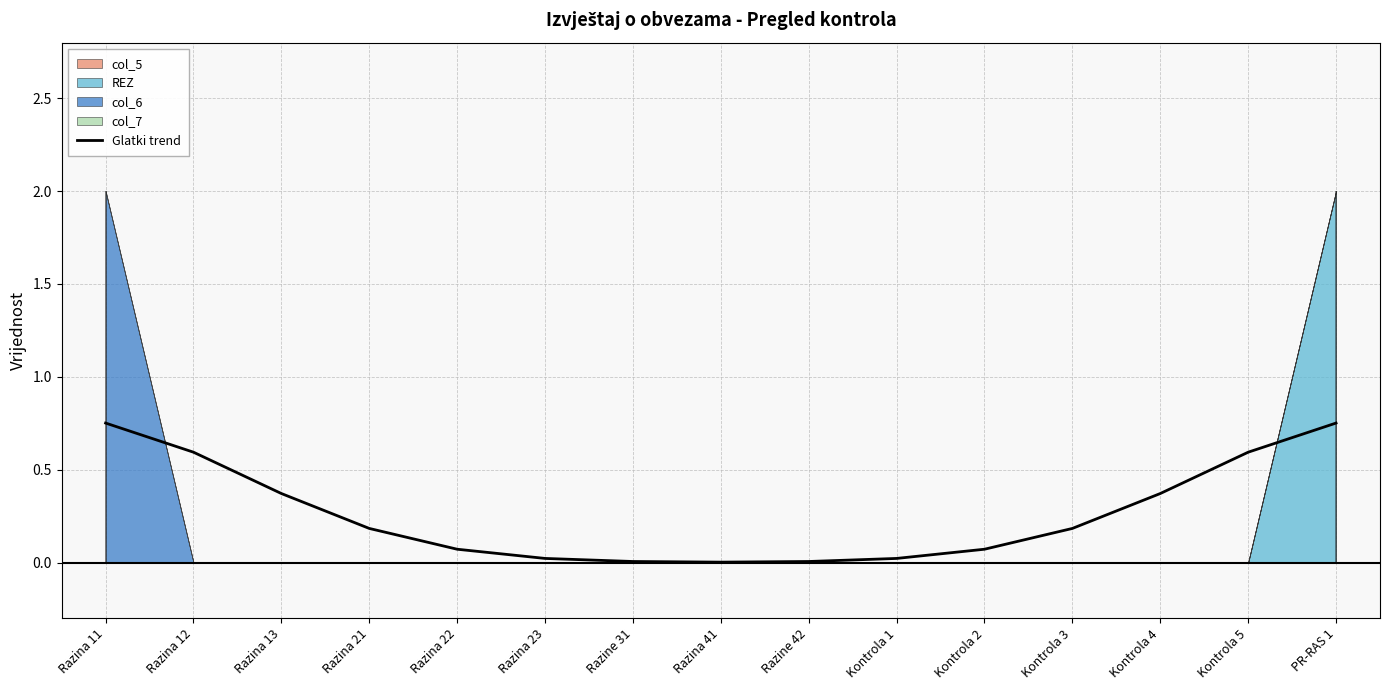

Reading right to left, transcribe all the data shown in this chart.

PR-RAS 1=0.8	Kontrola 5=0.6	Kontrola 4=0.4	Kontrola 3=0.2	Kontrola 2=0.1	Kontrola 1=0.0	Razine 42=0.0	Razina 41=0.0	Razine 31=0.0	Razina 23=0.0	Razina 22=0.1	Razina 21=0.2	Razina 13=0.4	Razina 12=0.6	Razina 11=0.8